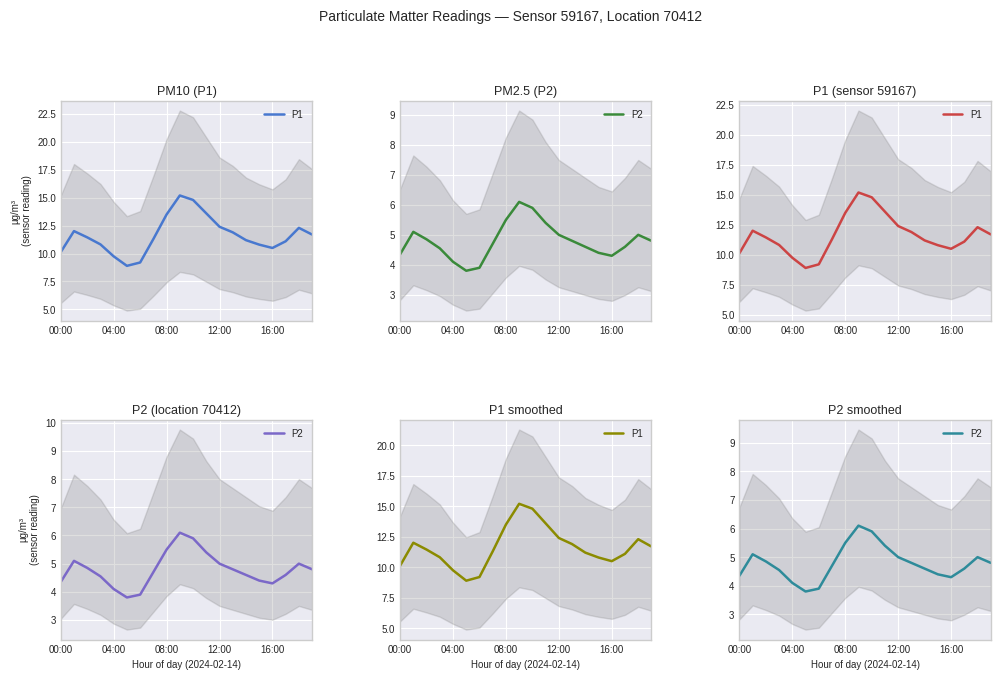

Reading left to right, list all the values displayed in this chart.

P1: 10.1	12.0	11.4	10.8	9.8	8.9	9.2	11.3	13.5	15.2	14.8	13.6	12.4	11.9	11.2	10.8	10.5	11.1	12.3	11.7
P2: 4.3	5.1	4.8	4.5	4.1	3.8	3.9	4.7	5.5	6.1	5.9	5.4	5.0	4.8	4.6	4.4	4.3	4.6	5.0	4.8